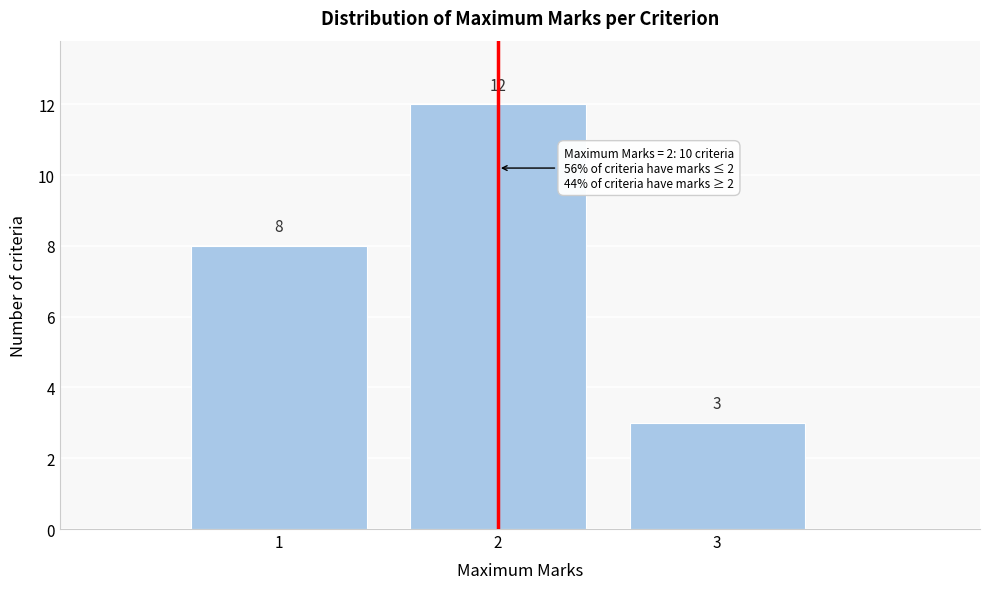

Over which range of the x-axis is the bar tallest?

1.5 to 2.5